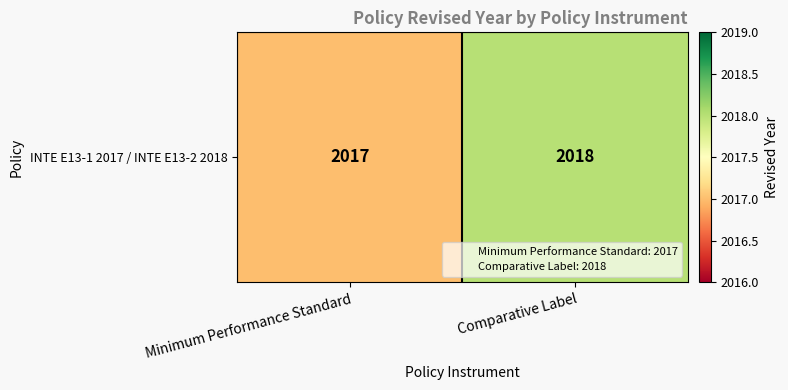

What is the maximum value shown in the chart?

2018